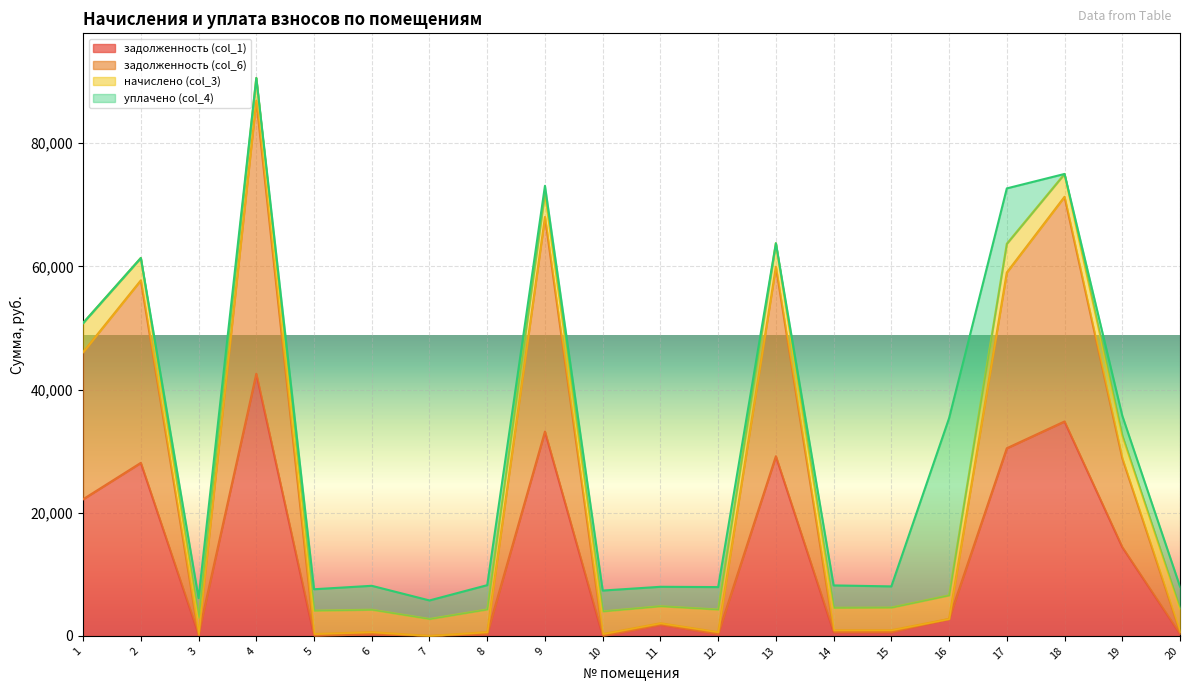

How many values in задолженность (col_6) are above zero?

19